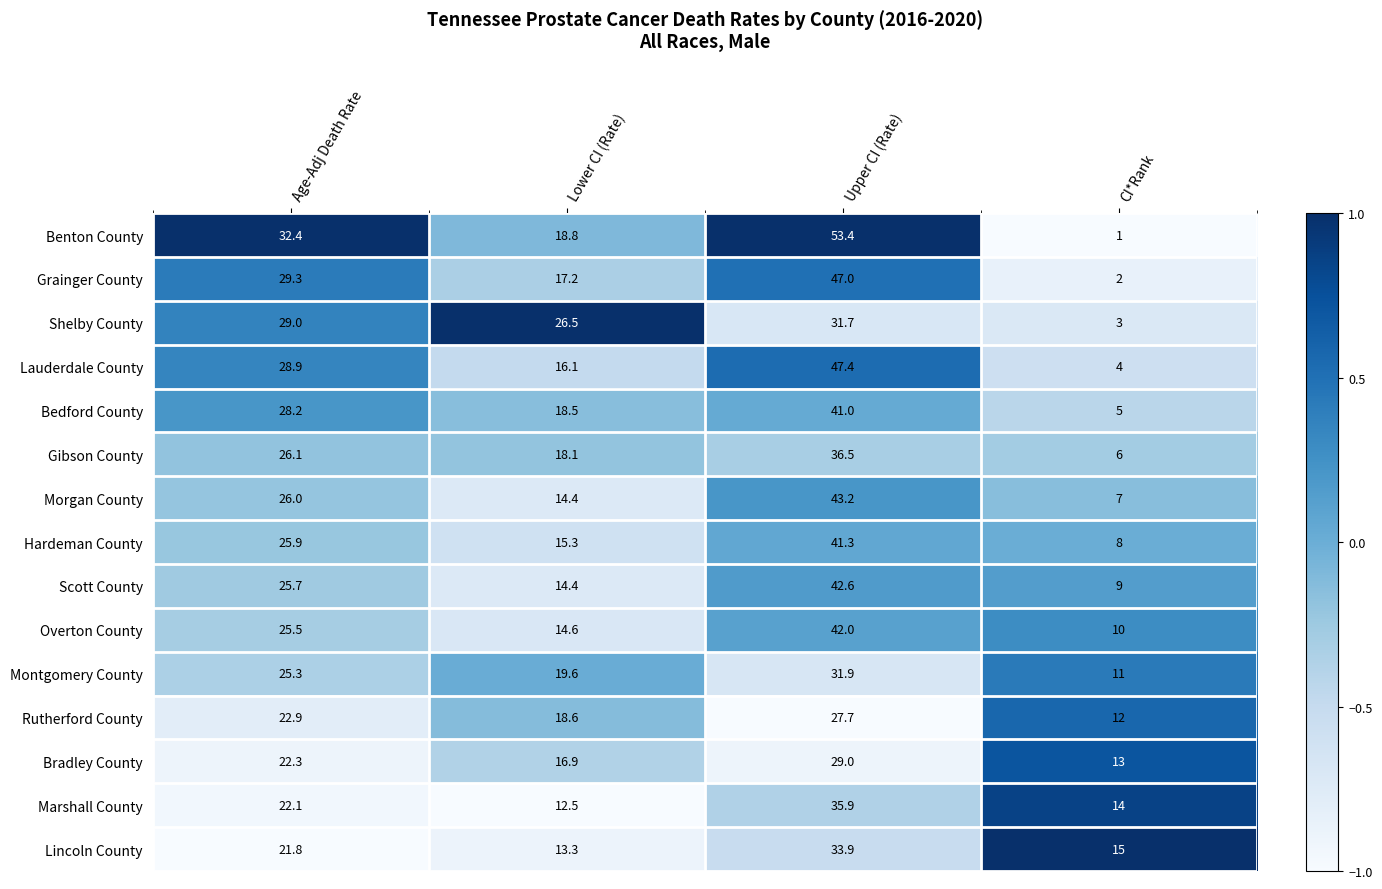

True or false: Scott County has a value of 29.4 at Upper CI (Rate).

False